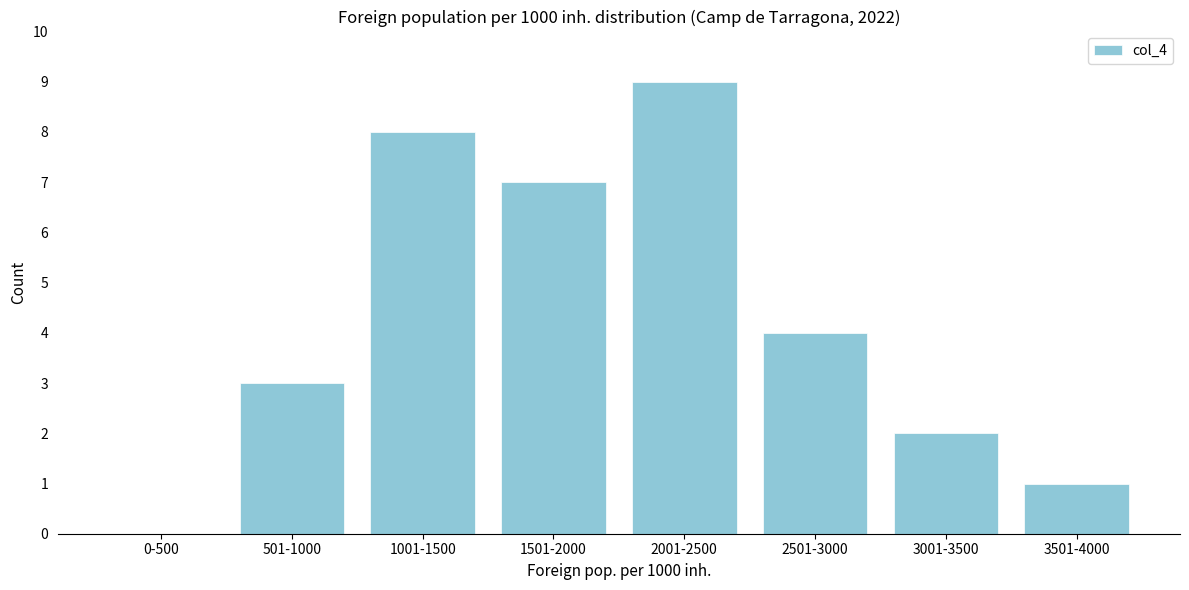

Reading left to right, extract all data points from this chart.

0-500=0	501-1000=3	1001-1500=8	1501-2000=7	2001-2500=9	2501-3000=4	3001-3500=2	3501-4000=1